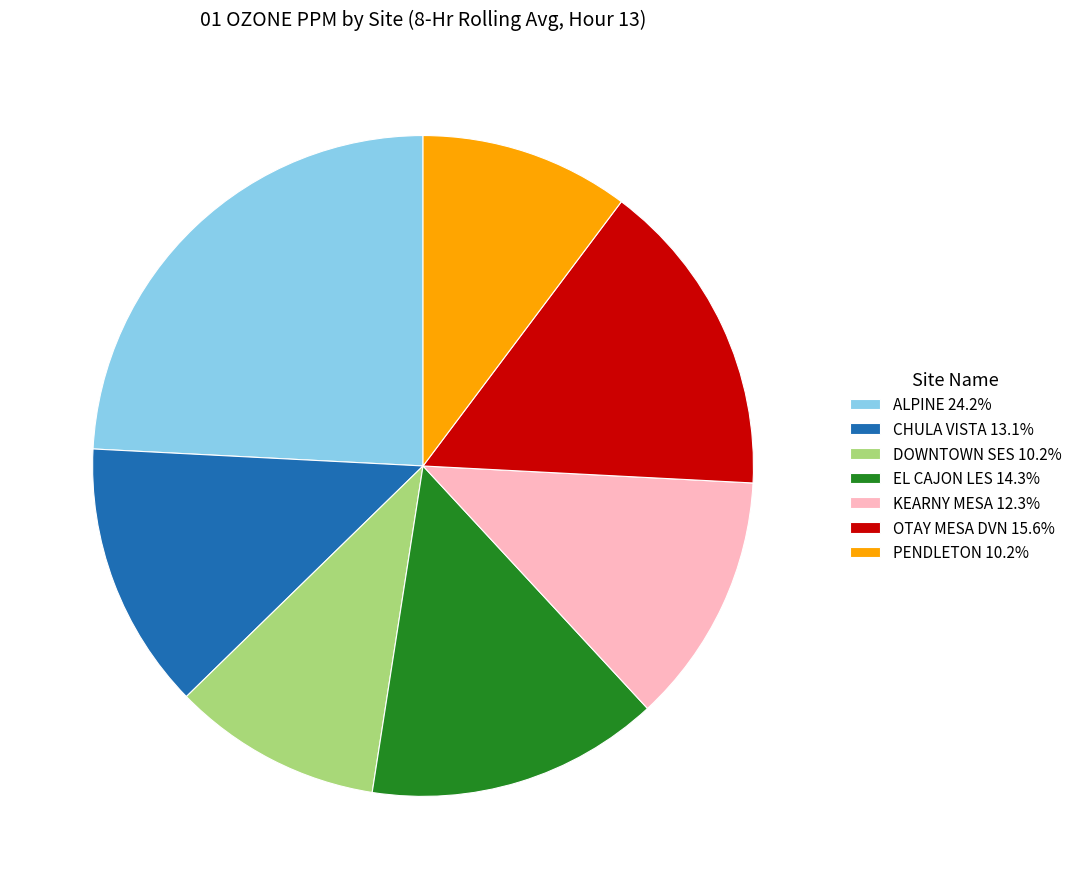

Which has a higher value, KEARNY MESA or DOWNTOWN SES?

KEARNY MESA